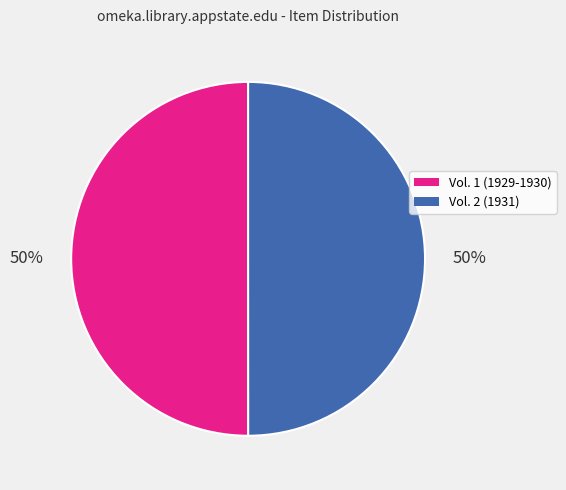

To the nearest percent, what is the average slice percentage?

50%